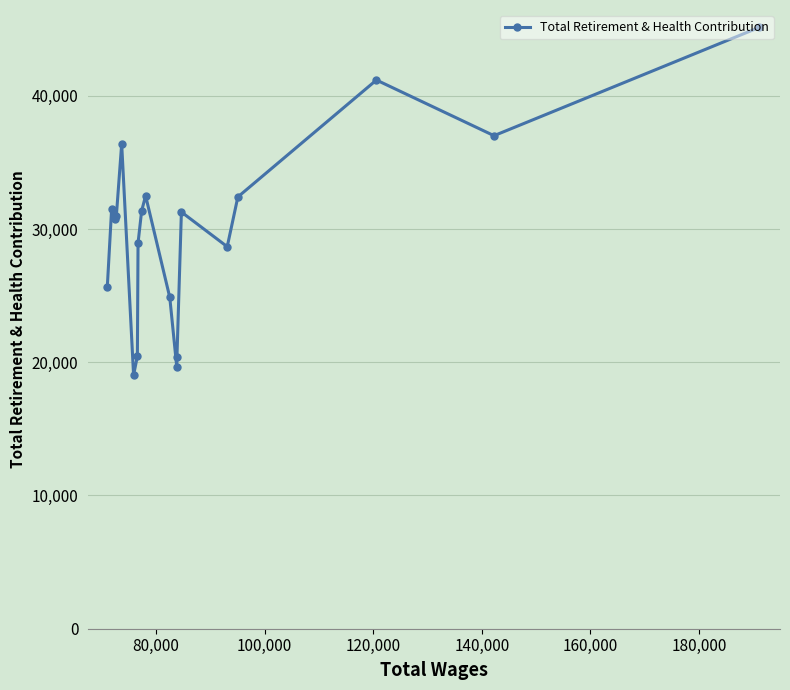

What is the value of the 6th point from the left?

19034